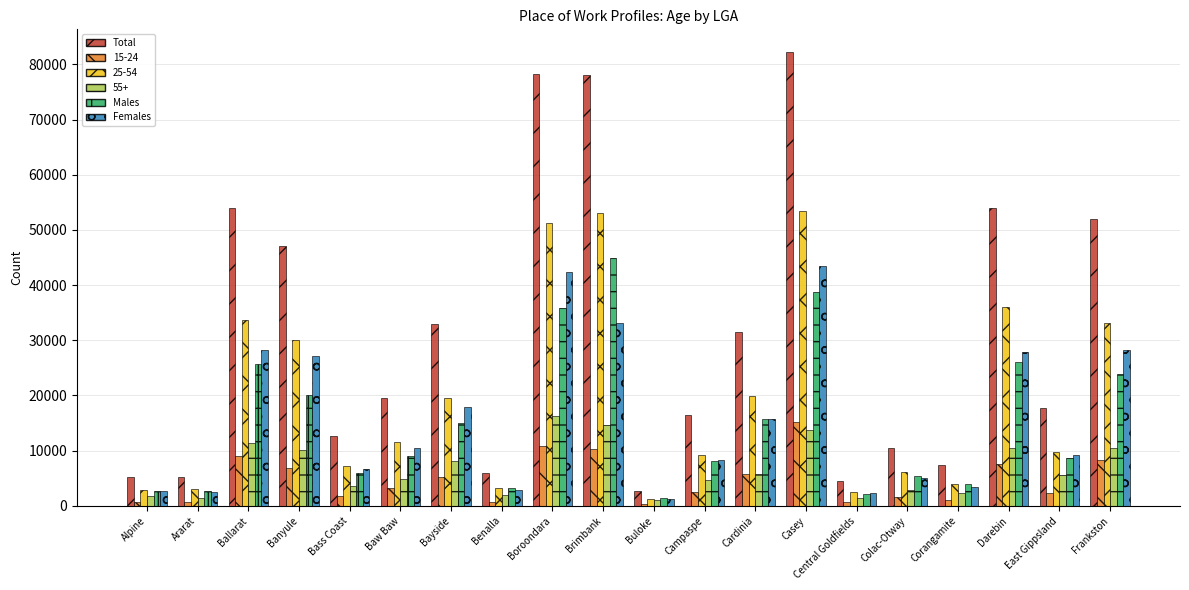

The Males series shows 13071 at Baw Baw. True or false?

False